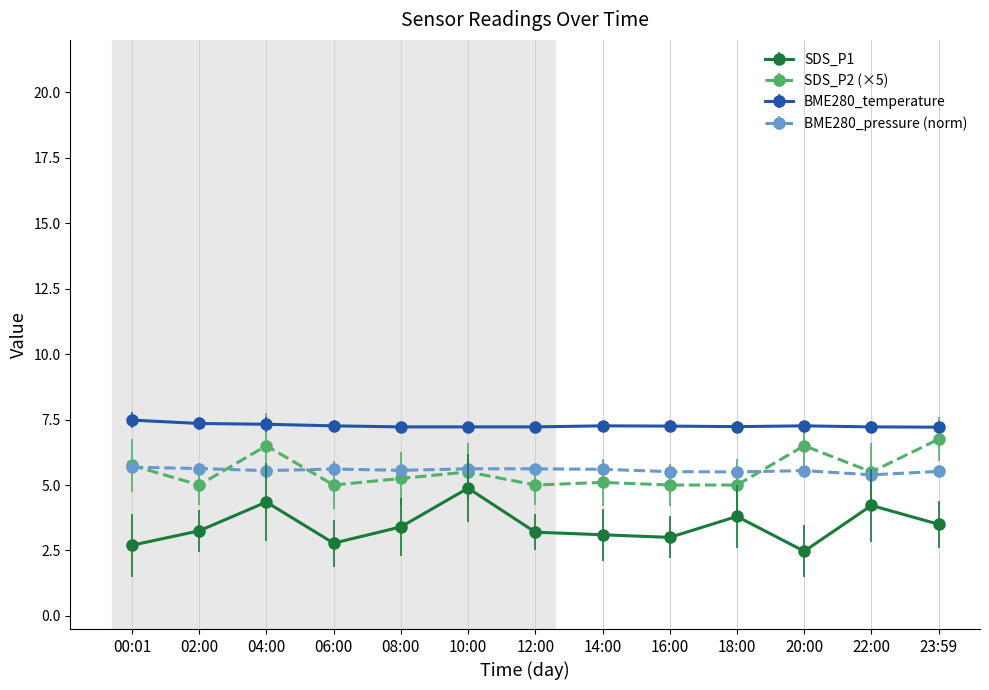

What is the label of the 7th point from the left?

12:00